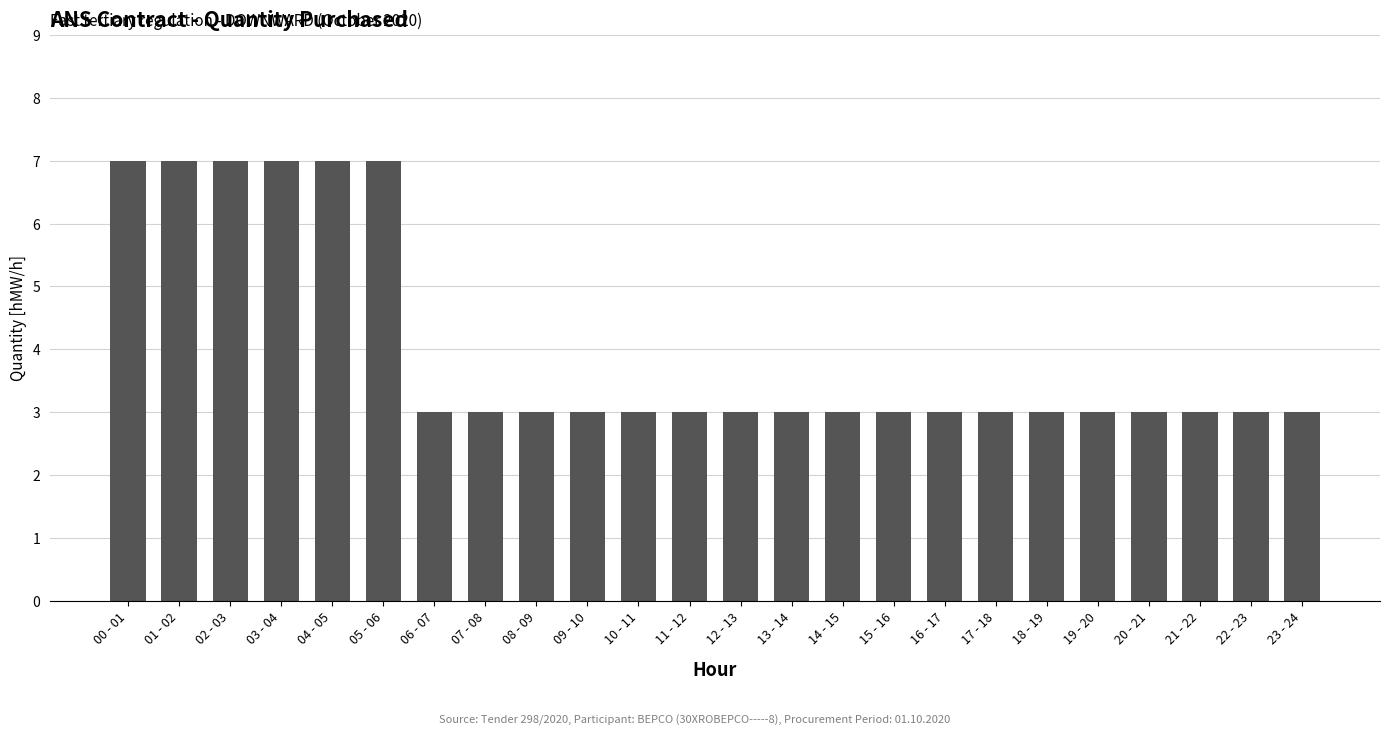

What is the ratio of the value at 06 - 07 to the value at 11 - 12?

1.0